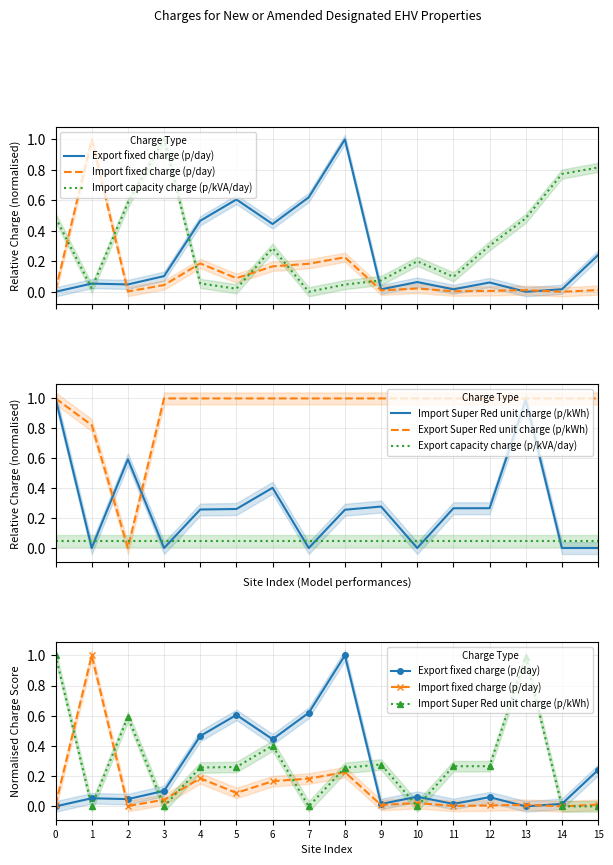

At how many categories does at least one series exceed 0?

16